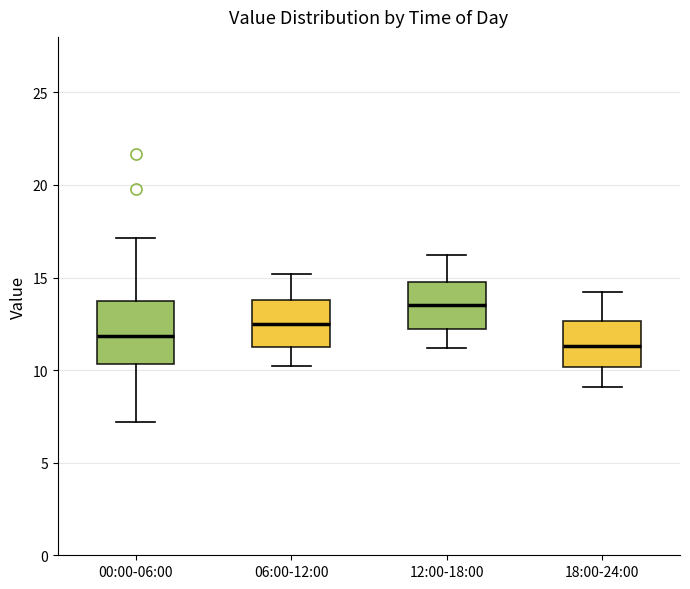

Where is the upper edge of the box for 00:00-06:00 on the y-axis? The values are not printed on the chart, so give them approximately, as read against the axis.

14.0